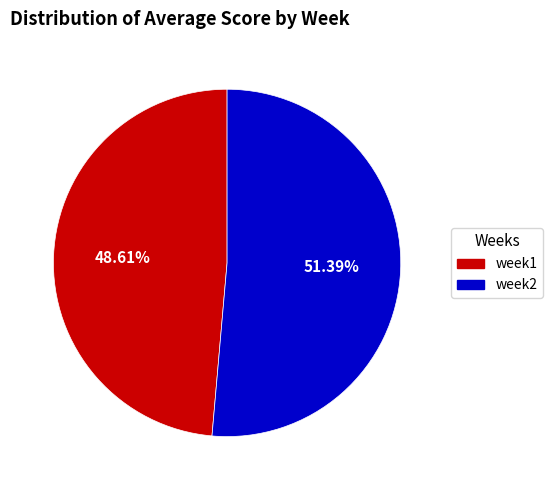

To the nearest percent, what percentage of the pie is week2?

51%